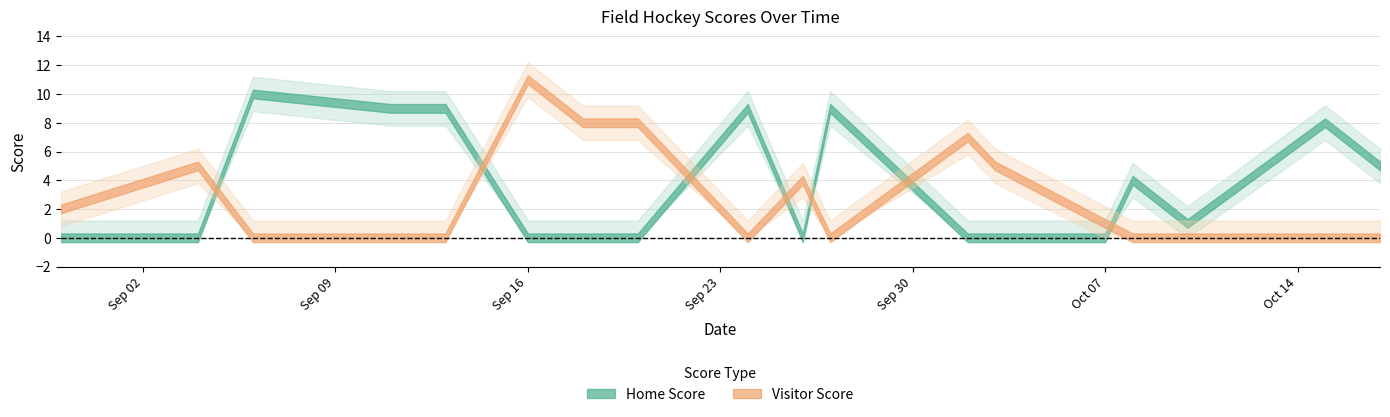

List the labels in order of Home Score value, largest first.

2019-09-06, 2019-09-11, 2019-09-13, 2019-09-24, 2019-09-27, 2019-10-15, 2019-10-17, 2019-10-08, 2019-10-10, 2019-08-30, 2019-09-04, 2019-09-16, 2019-09-18, 2019-09-20, 2019-09-26, 2019-10-02, 2019-10-03, 2019-10-07